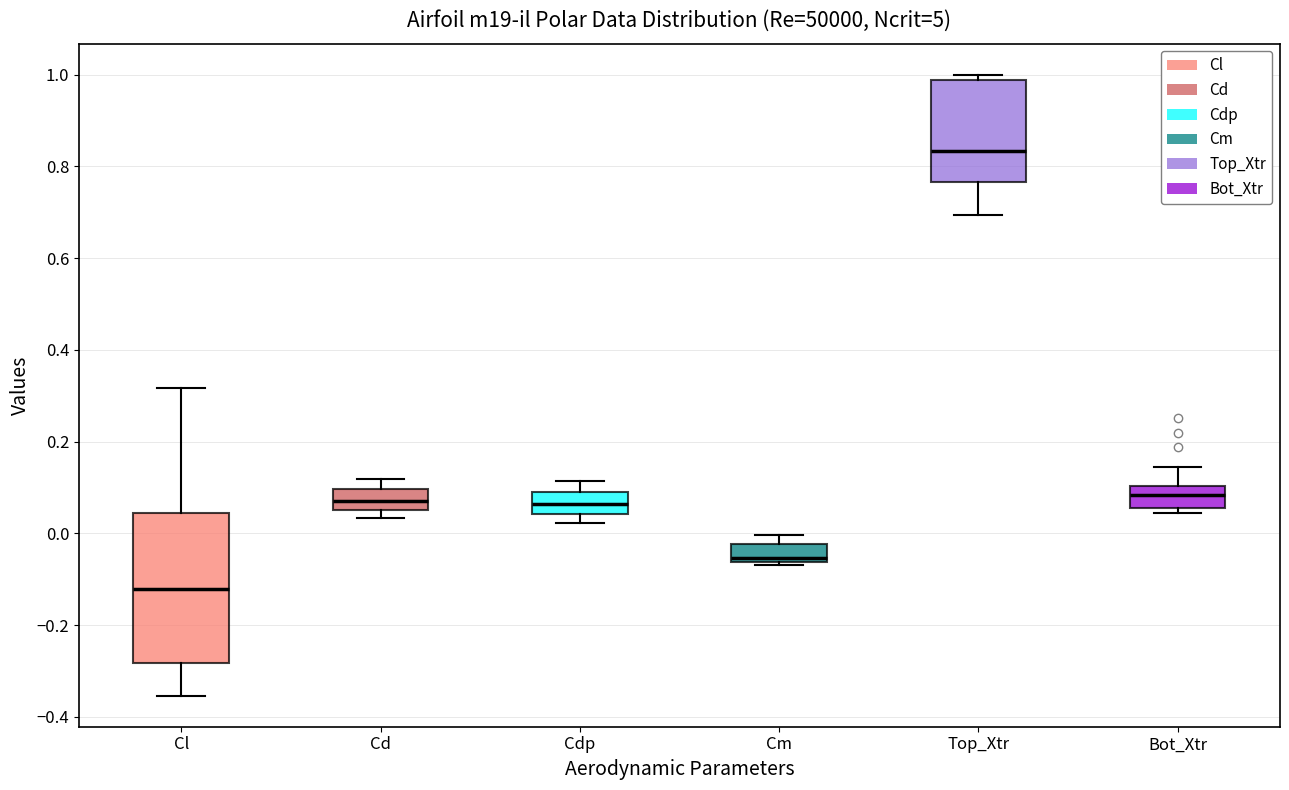

Reading left to right, transcribe this box plot: for each box, give where its median line is, the range the box spans, and where its two whiskers end, as read against the y-axis. The values are not printed on the chart, so give them approximately, as read against the axis.

Cl: median -0.12, box -0.28 to 0.04, whiskers -0.36 to 0.32
Cd: median 0.06 (inside the box), box 0.06 to 0.10, whiskers 0.04 to 0.12
Cdp: median 0.06, box 0.04 to 0.10, whiskers 0.02 to 0.12
Cm: median -0.06 (just above the box's lower edge), box -0.06 to -0.02, whiskers -0.06 to 0.00
Top_Xtr: median 0.84, box 0.76 to 0.98, whiskers 0.70 to 1.00
Bot_Xtr: median 0.08, box 0.06 to 0.10, whiskers 0.04 to 0.14